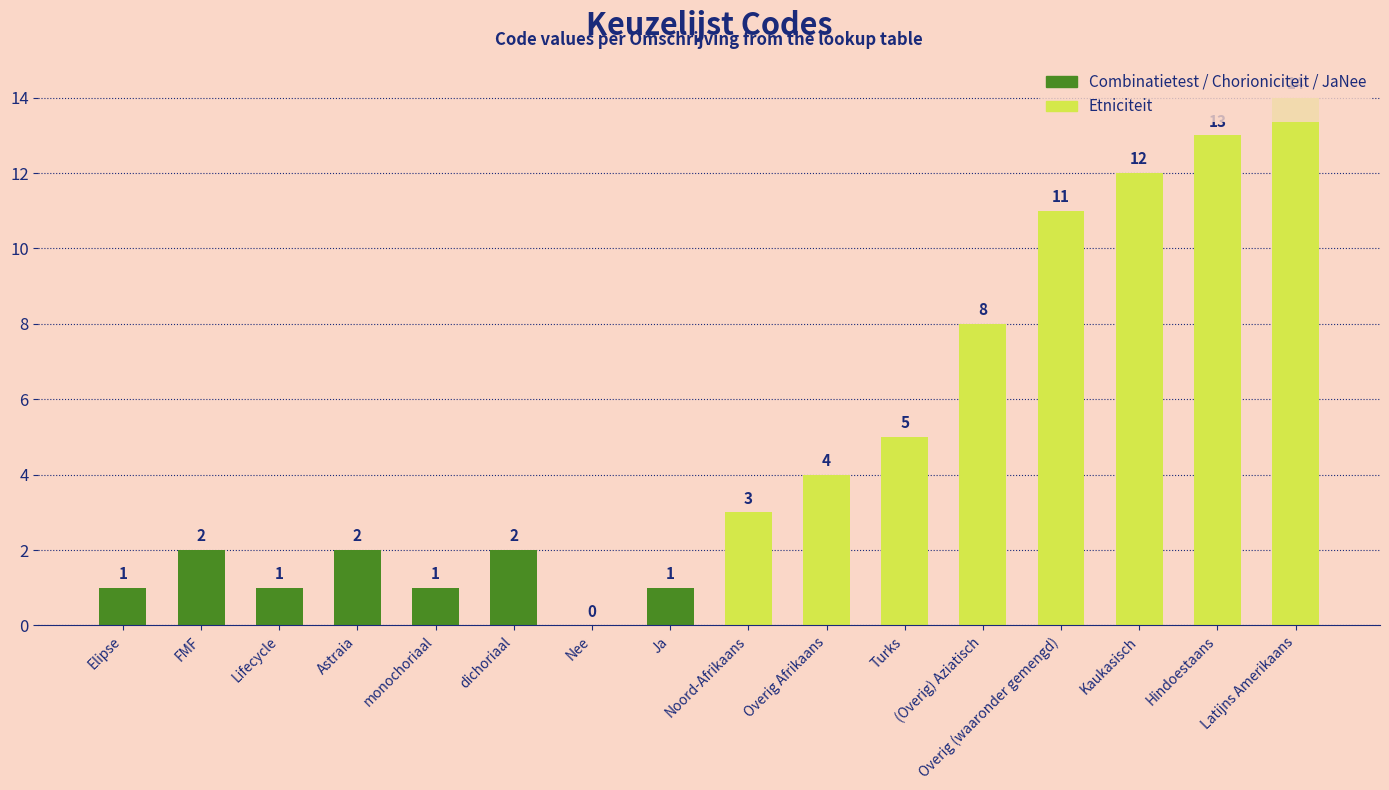

What is the maximum value shown in the chart?

14